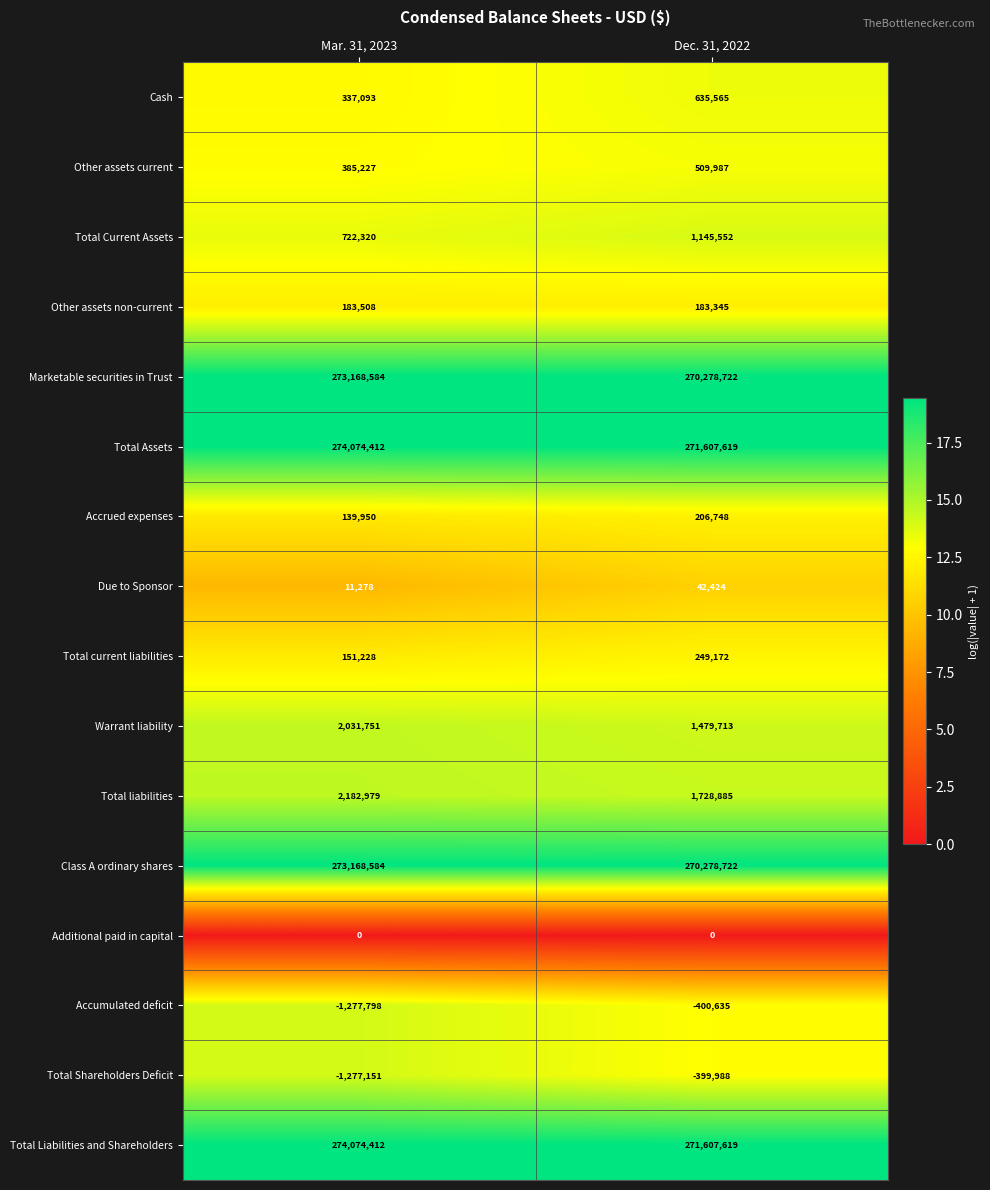

Which category has the highest value across all series?

Mar. 31, 2023